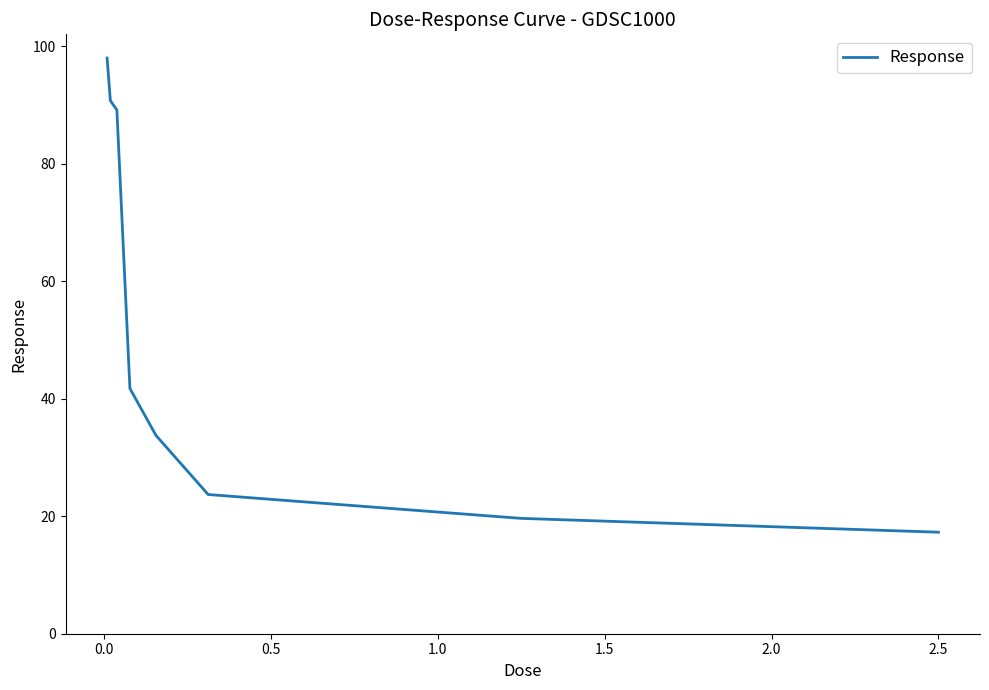

What is the minimum value shown in the chart?

17.3